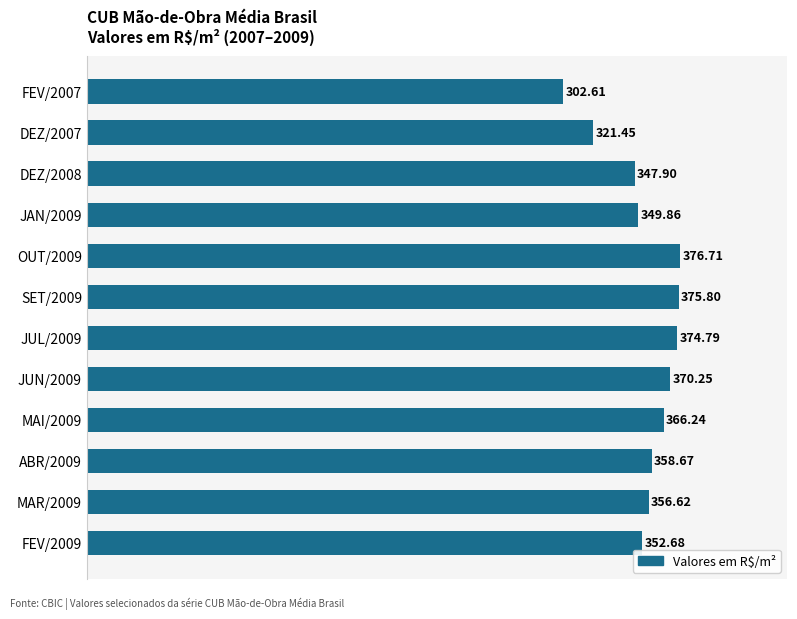

What is the sum of all values?

4253.6